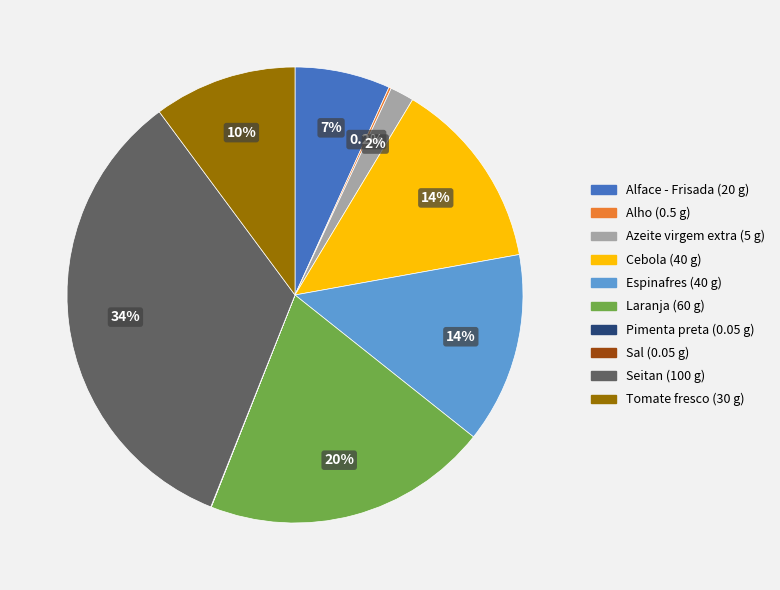

True or false: Cebola accounts for 26% of the total.

False